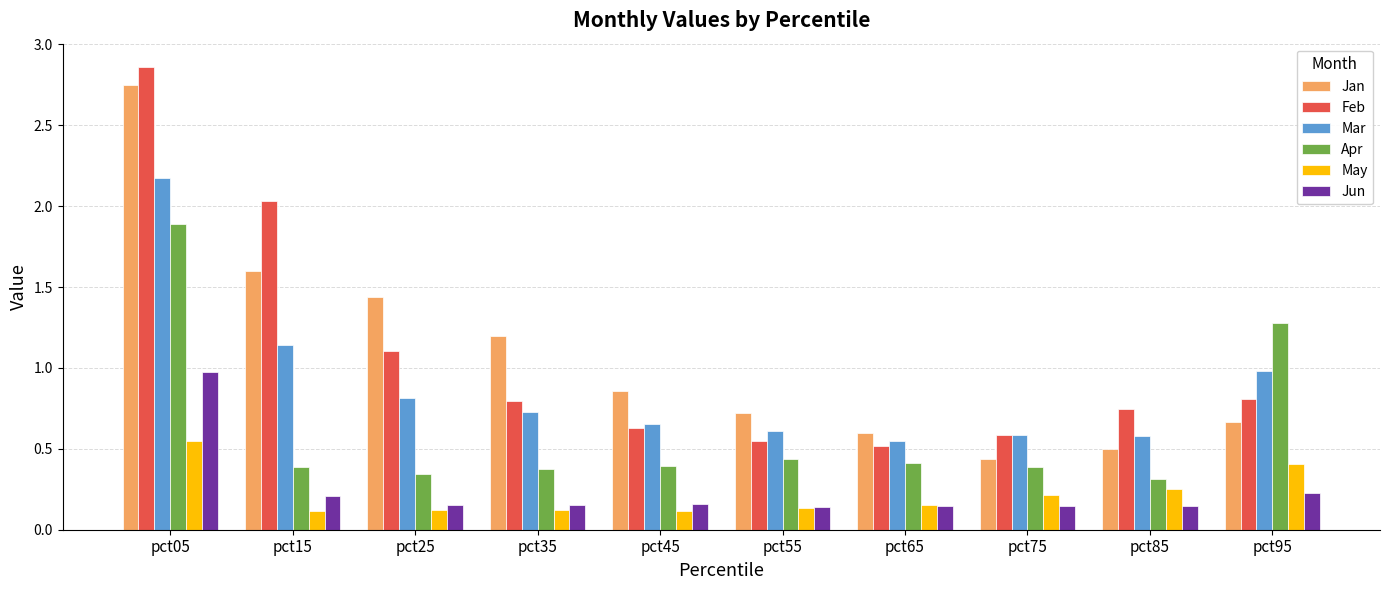

How many bars are there in total?

60